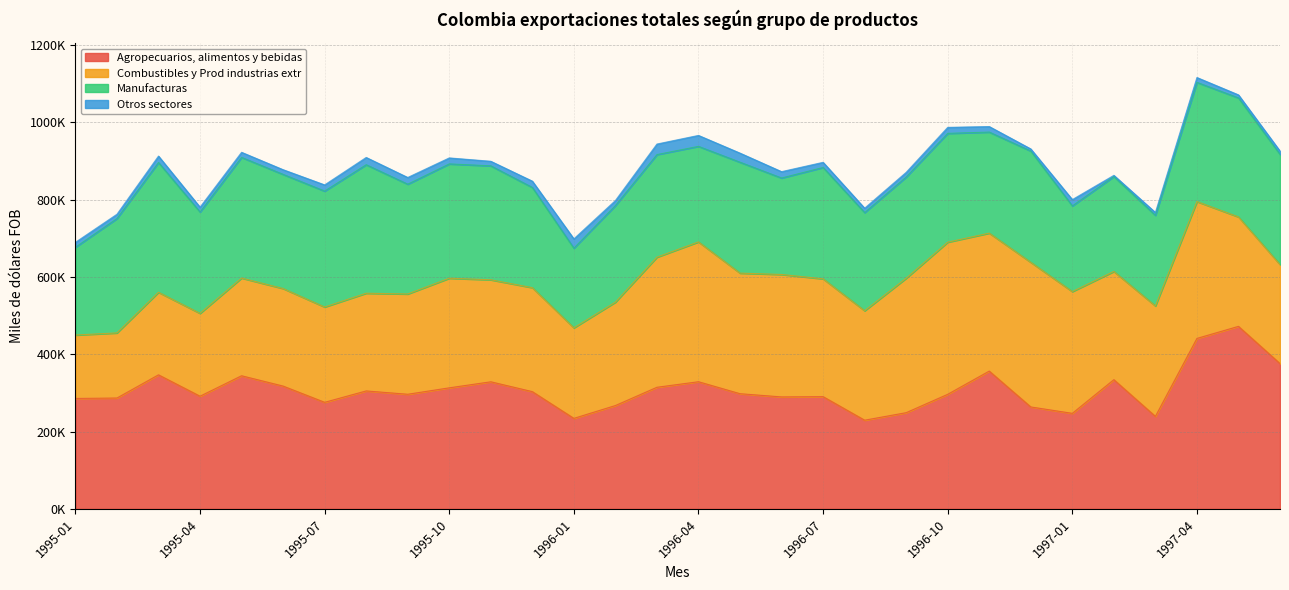

How many series are shown in this chart?

4